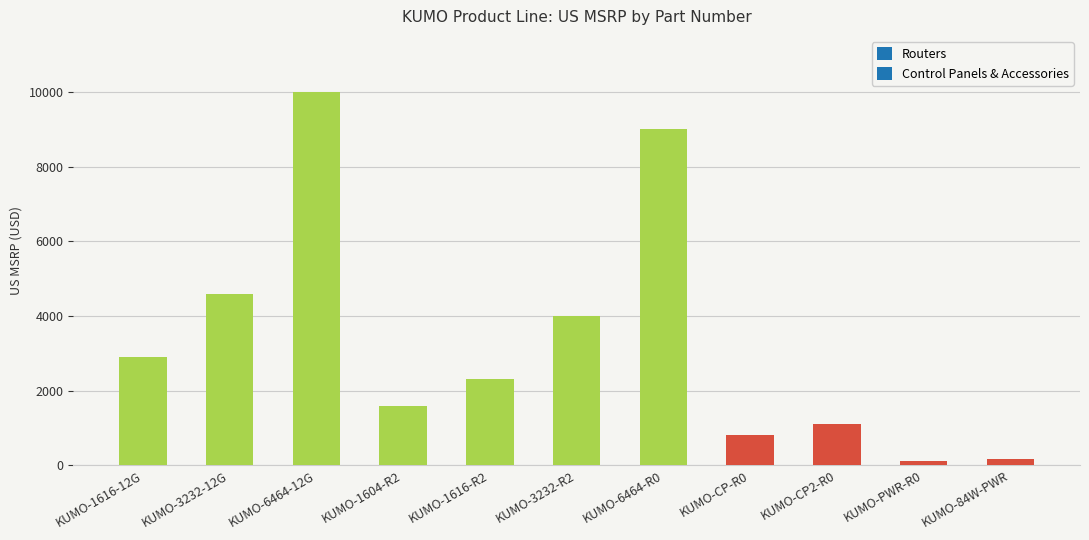

Is it true that the value at KUMO-1616-12G is 3870?

False